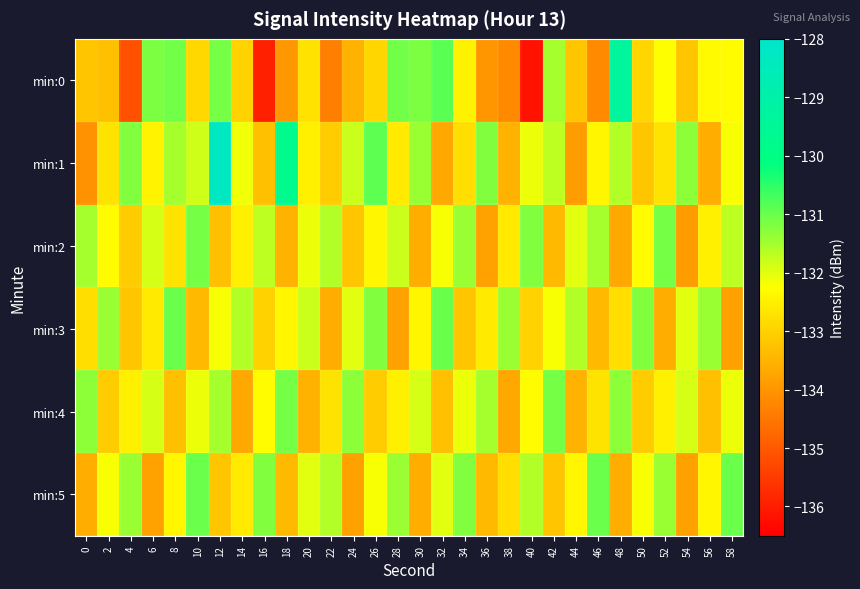

Reading left to right, list all the values displayed in this chart.

min:0: 0=-133.2	2=-133.3	4=-135.1	6=-131.2	8=-131.1	10=-132.9	12=-131.1	14=-133.0	16=-136.0	18=-133.9	20=-132.7	22=-134.4	24=-133.5	26=-132.9	28=-131.1	30=-131.2	32=-130.9	34=-132.5	36=-134.0	38=-134.2	40=-136.2	42=-131.5	44=-133.2	46=-134.2	48=-129.3	50=-132.9	52=-132.3	54=-133.2	56=-132.3	58=-132.3
min:1: 0=-134.0	2=-132.7	4=-131.2	6=-132.4	8=-131.5	10=-131.8	12=-128.3	14=-132.1	16=-133.3	18=-129.7	20=-132.5	22=-133.1	24=-131.8	26=-130.9	28=-132.6	30=-131.4	32=-133.7	34=-132.8	36=-131.2	38=-133.5	40=-132.1	42=-131.7	44=-133.9	46=-132.4	48=-131.6	50=-133.2	52=-132.7	54=-131.3	56=-133.6	58=-132.2
min:2: 0=-131.5	2=-132.3	4=-133.1	6=-131.9	8=-132.7	10=-131.1	12=-133.3	14=-132.5	16=-131.7	18=-133.5	20=-132.1	22=-131.6	24=-133.2	26=-132.4	28=-131.8	30=-133.6	32=-132.2	34=-131.4	36=-133.8	38=-132.6	40=-131.2	42=-133.4	44=-132.0	46=-131.5	48=-133.7	50=-132.3	52=-131.1	54=-133.9	56=-132.5	58=-131.7
min:3: 0=-132.8	2=-131.4	4=-133.2	6=-132.6	8=-131.0	10=-133.4	12=-132.2	14=-131.6	16=-133.0	18=-132.4	20=-131.8	22=-133.6	24=-132.0	26=-131.2	28=-133.8	30=-132.4	32=-131.0	34=-133.2	36=-132.6	38=-131.4	40=-133.0	42=-132.2	44=-131.6	46=-133.4	48=-132.8	50=-131.2	52=-133.6	54=-132.0	56=-131.4	58=-133.8
min:4: 0=-131.3	2=-133.1	4=-132.5	6=-131.9	8=-133.3	10=-132.1	12=-131.5	14=-133.7	16=-132.3	18=-131.1	20=-133.5	22=-132.7	24=-131.3	26=-133.1	28=-132.5	30=-131.9	32=-133.3	34=-132.1	36=-131.5	38=-133.7	40=-132.3	42=-131.1	44=-133.5	46=-132.7	48=-131.3	50=-133.1	52=-132.5	54=-131.9	56=-133.3	58=-132.1
min:5: 0=-133.6	2=-132.2	4=-131.4	6=-133.8	8=-132.4	10=-131.0	12=-133.2	14=-132.6	16=-131.2	18=-133.4	20=-132.0	22=-131.6	24=-133.8	26=-132.2	28=-131.4	30=-133.6	32=-132.0	34=-131.2	36=-133.4	38=-132.8	40=-131.6	42=-133.2	44=-132.4	46=-131.0	48=-133.6	50=-132.2	52=-131.4	54=-133.8	56=-132.4	58=-131.0